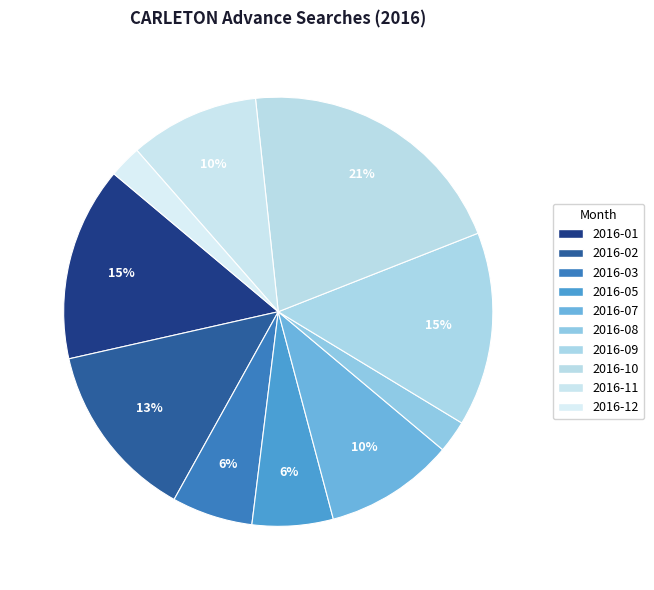

How many segments does this pie chart have?

10